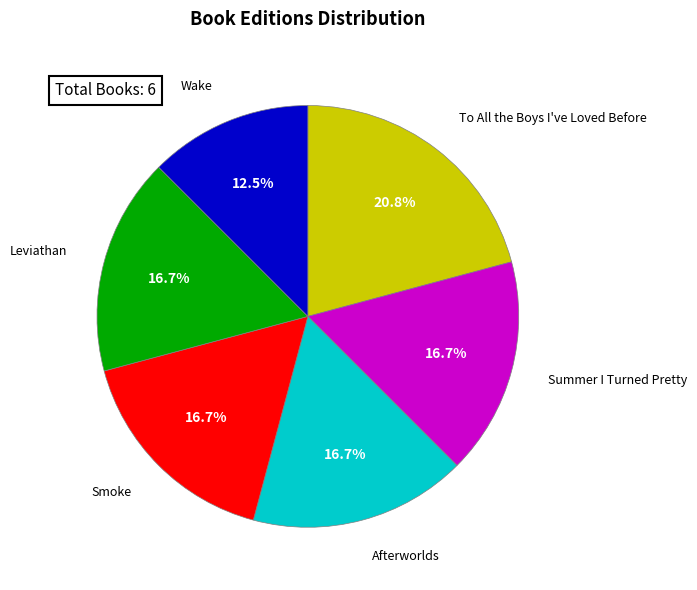

Is Smoke the majority of the pie?

No